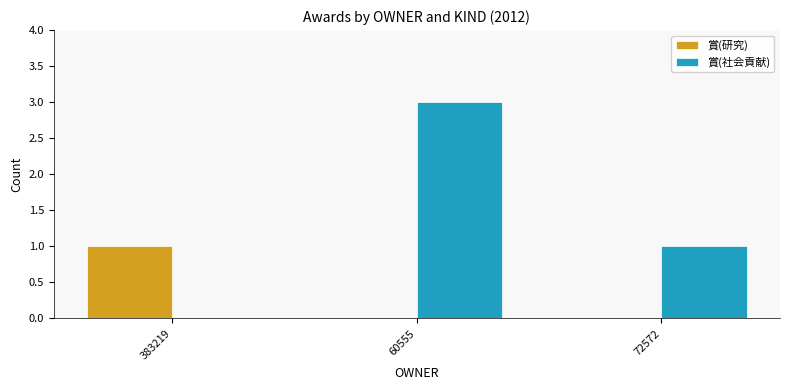

What is the average value of the 賞(社会貢献) series?

1